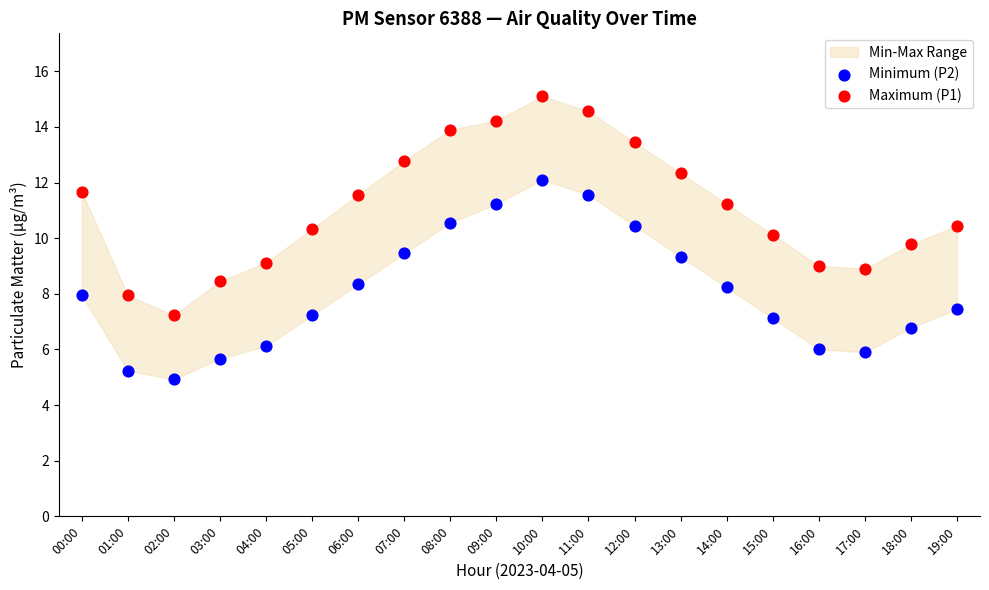

Which series reaches the minimum Y coordinate?

Minimum (P2)